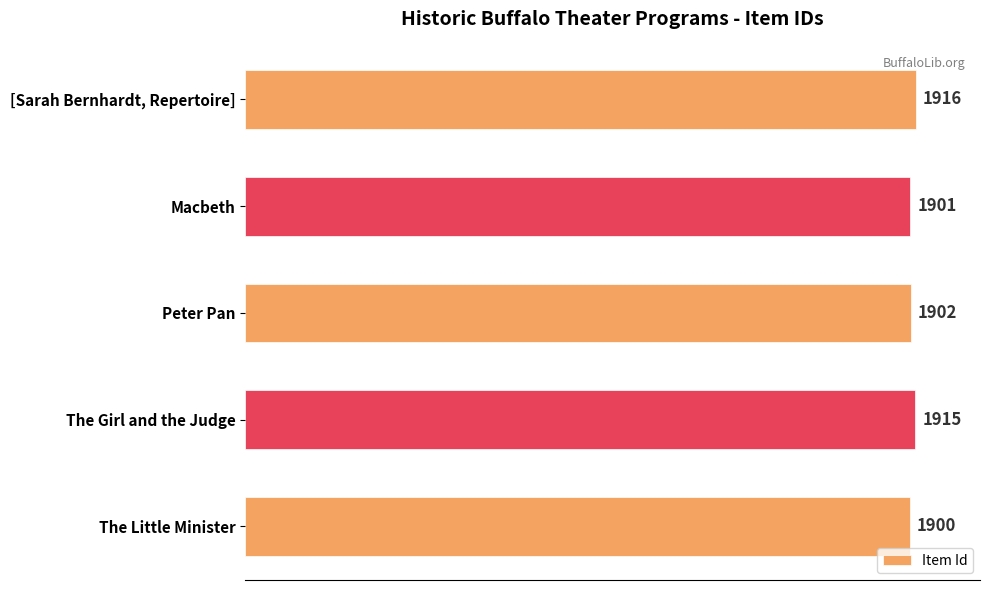

What is the minimum value shown in the chart?

1900